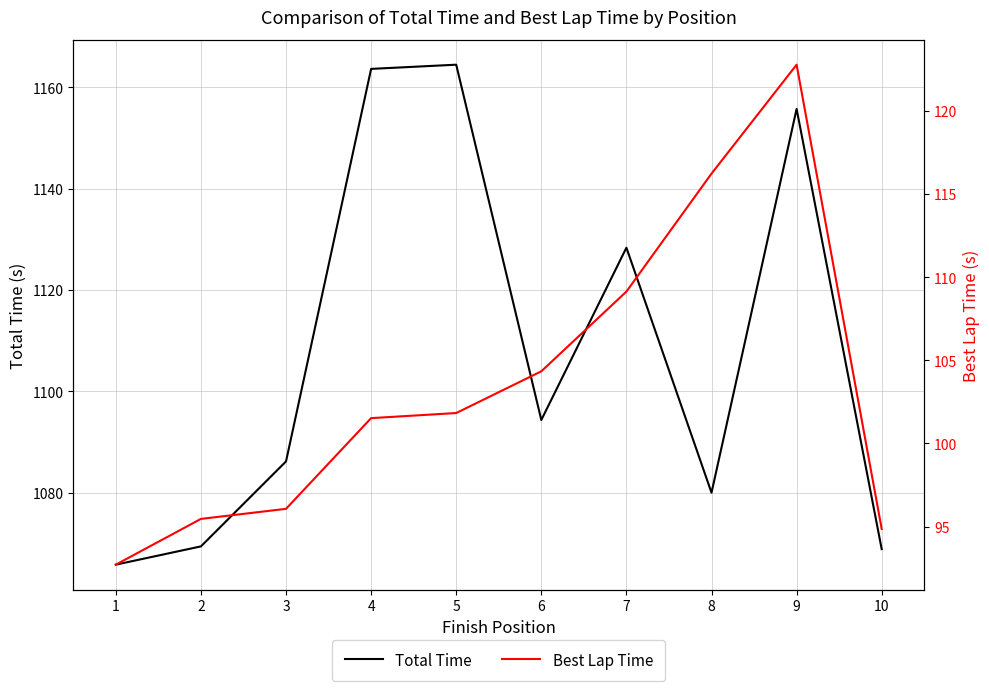

Rank the series at 8 from lowest to highest value.

Best Lap Time, Total Time